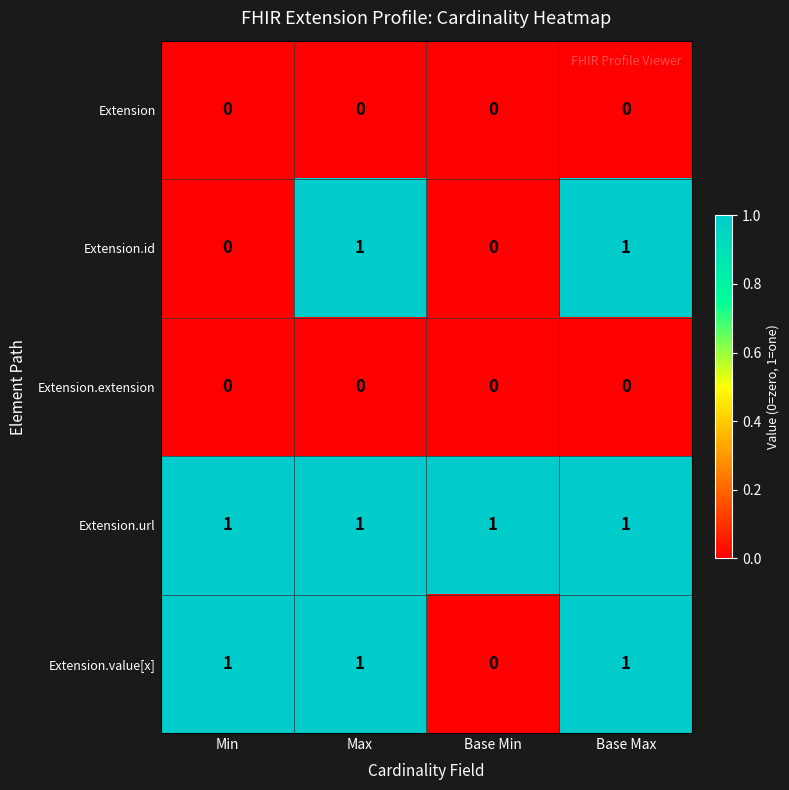

Is it true that Extension.id equals 1 at Base Max?

True